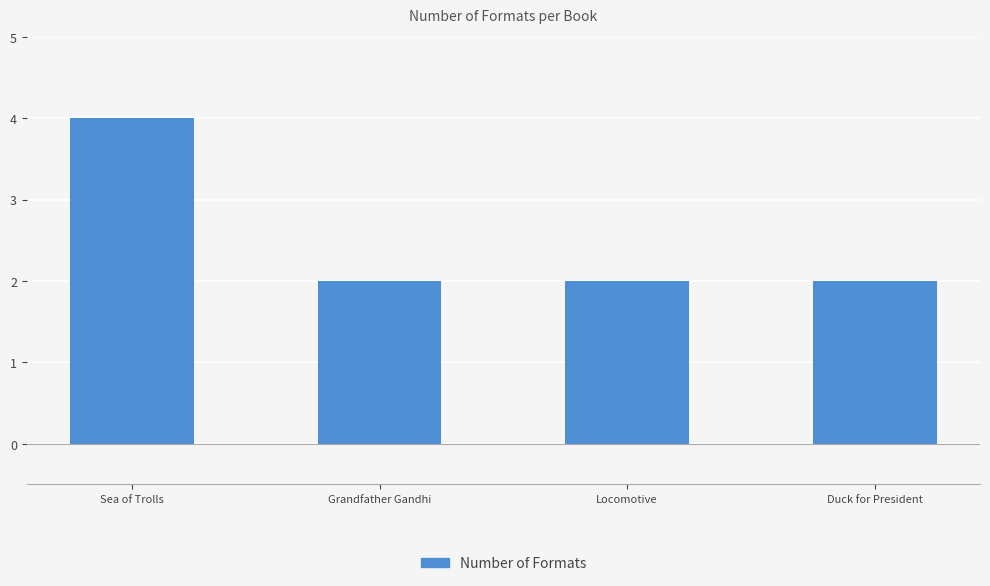

What is the sum of the values at Duck for President and Sea of Trolls?

6